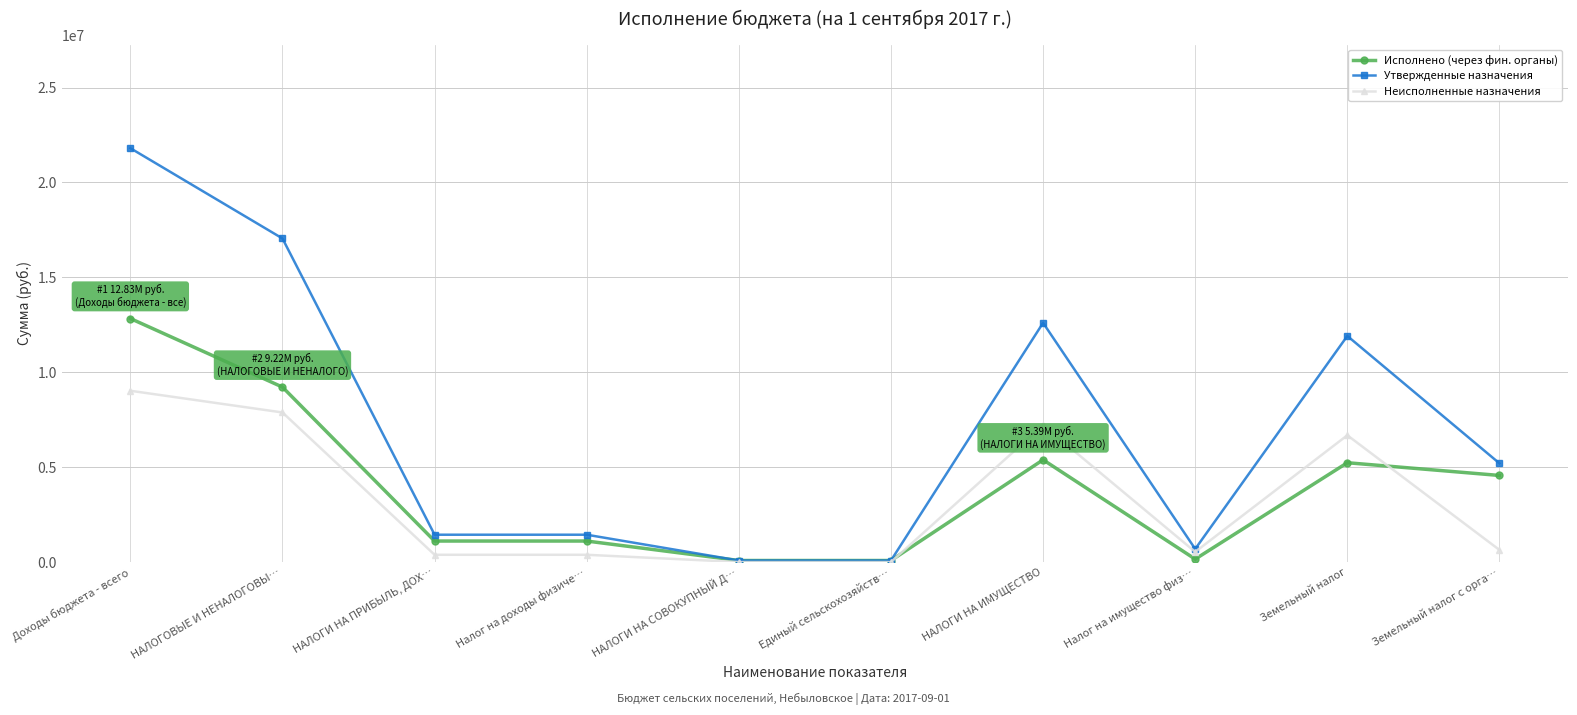

Does the chart have visible grid lines?

Yes